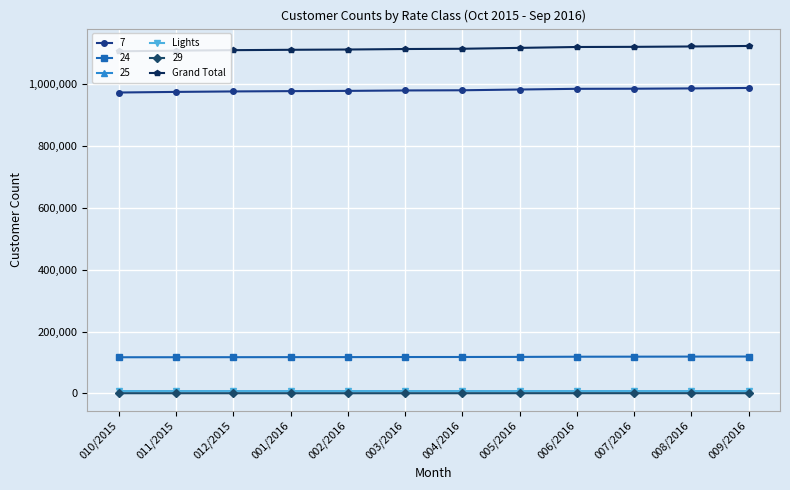

Which series has the largest range (max minus min)?

Grand Total